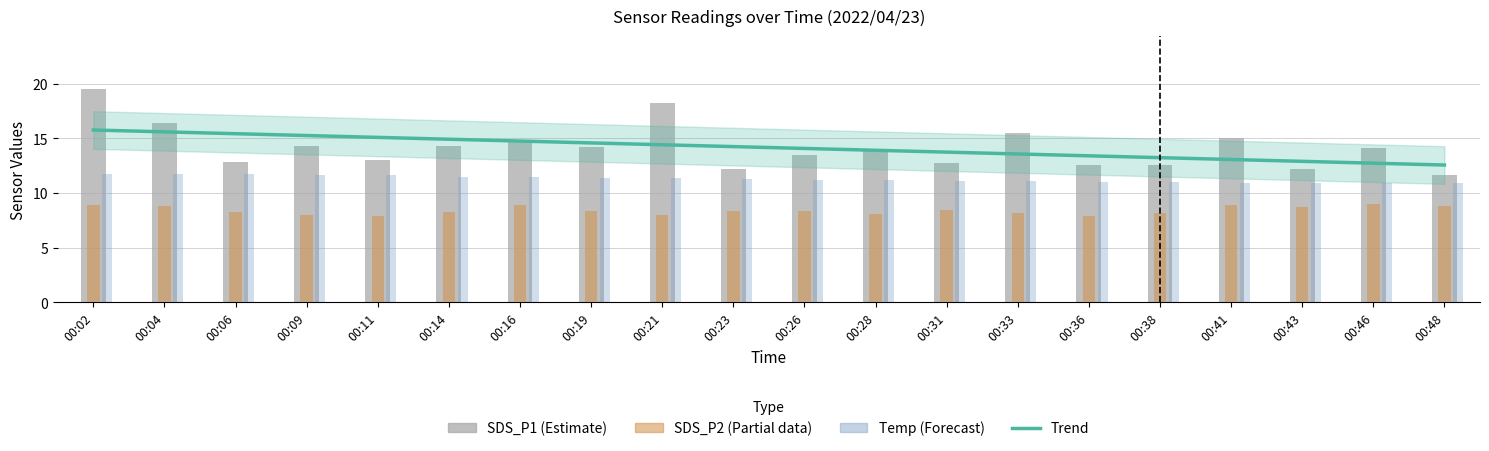

The Trend (SDS_P1) series shows 14.4 at 00:21. True or false?

True